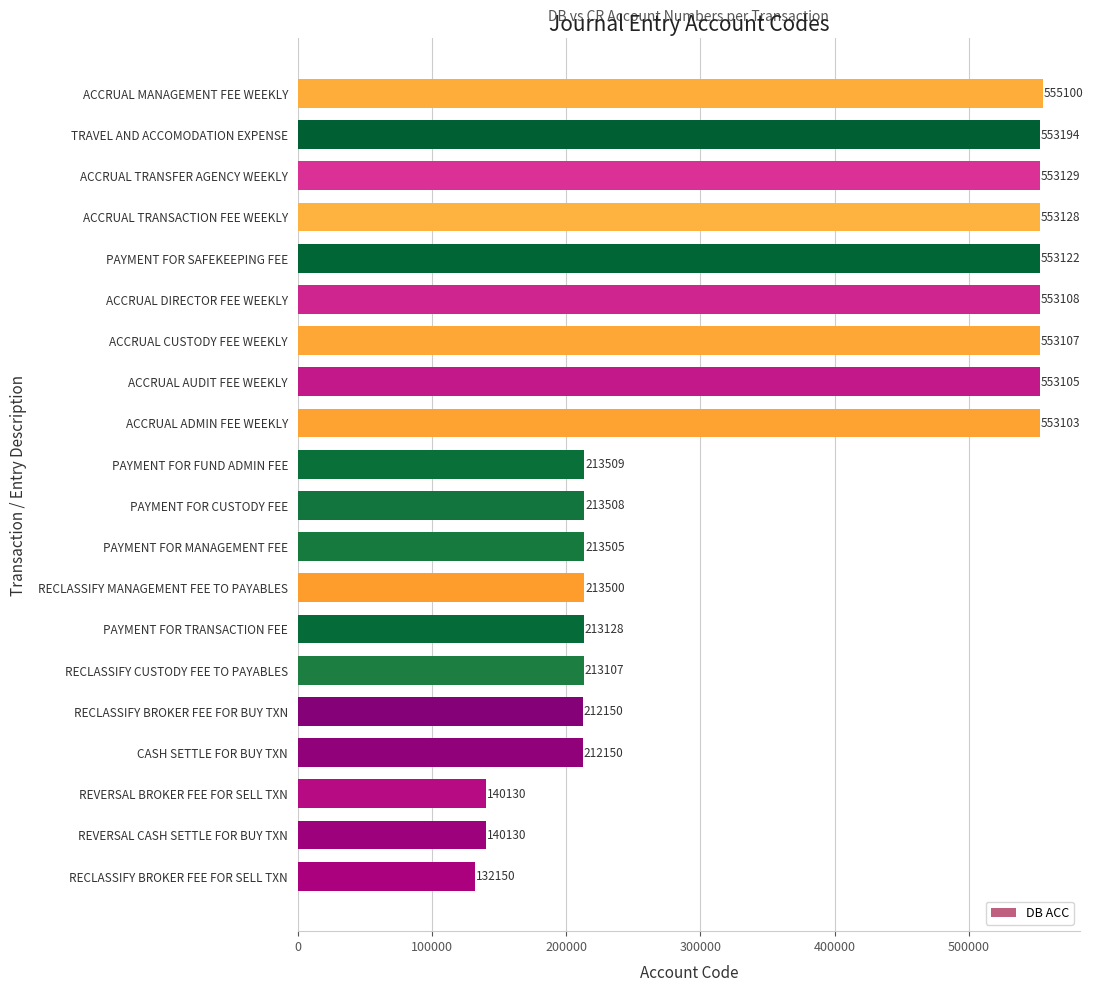

What position from the bottom is ACCRUAL ADMIN FEE WEEKLY?

12